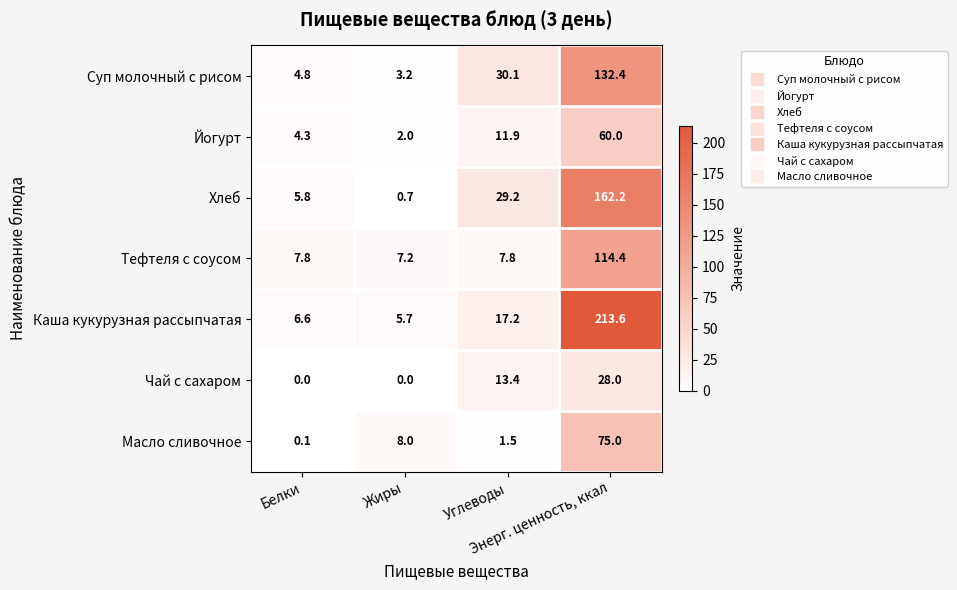

How many distinct data groups are displayed?

7